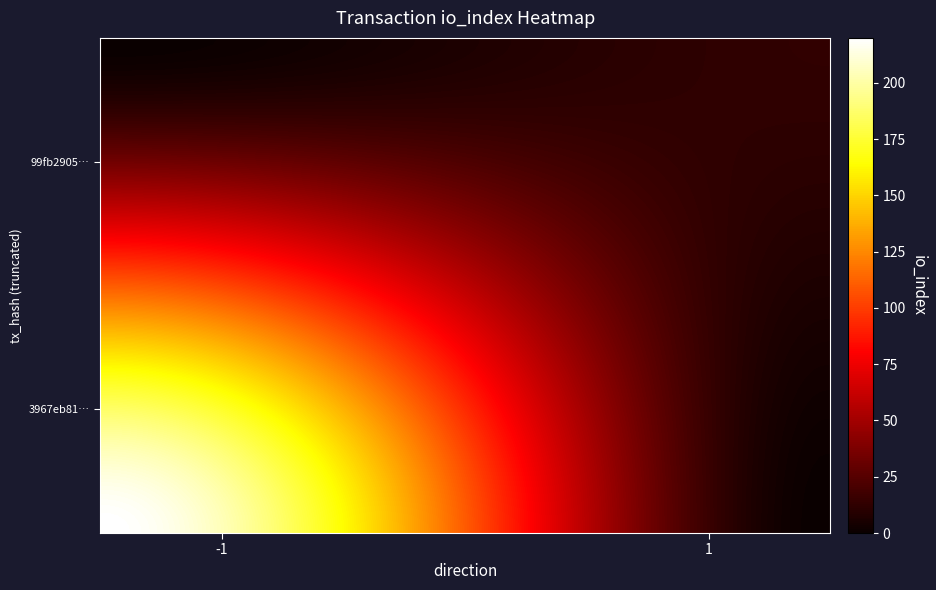

Count the number of categories in the chart.

2